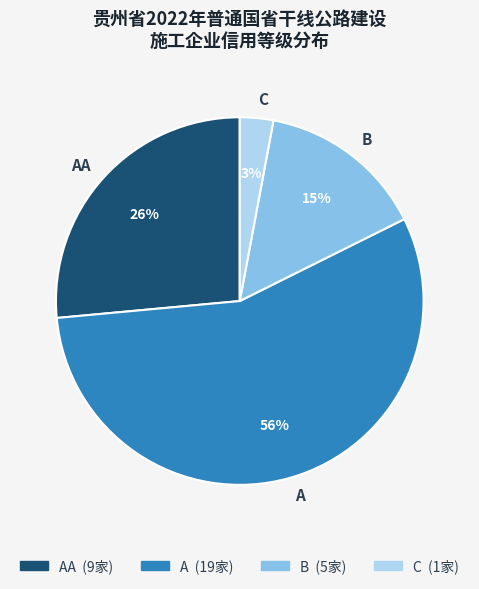

Do AA and B together represent more than half of the pie?

No